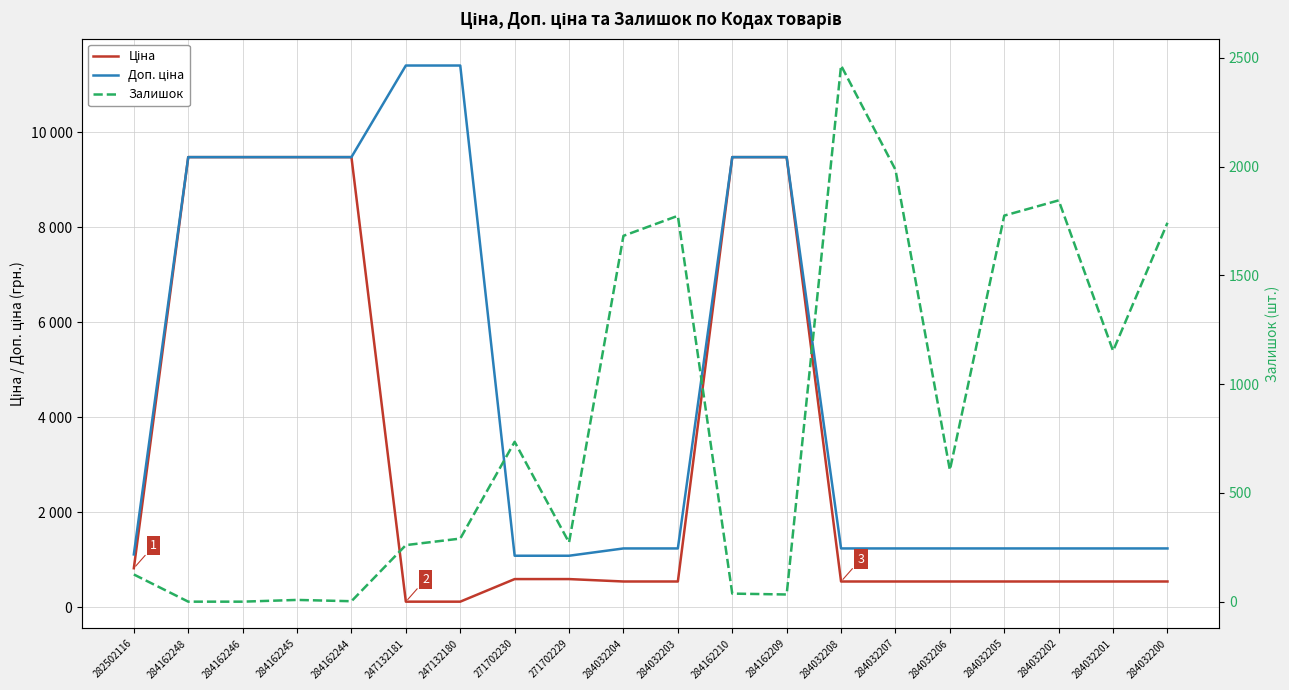

Between 284032207 and 284032205, which series saw the biggest shift?

Залишок